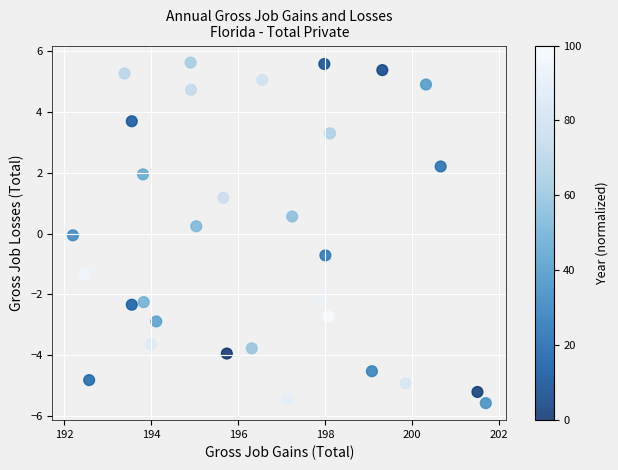

What is the range of Y values (max minus min)?

11.2